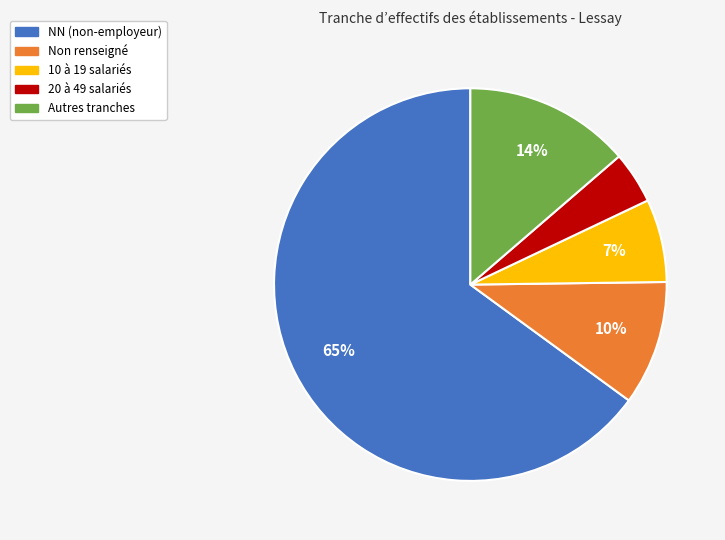

To the nearest percent, what is the difference between the largest and smallest slice percentages?

61%